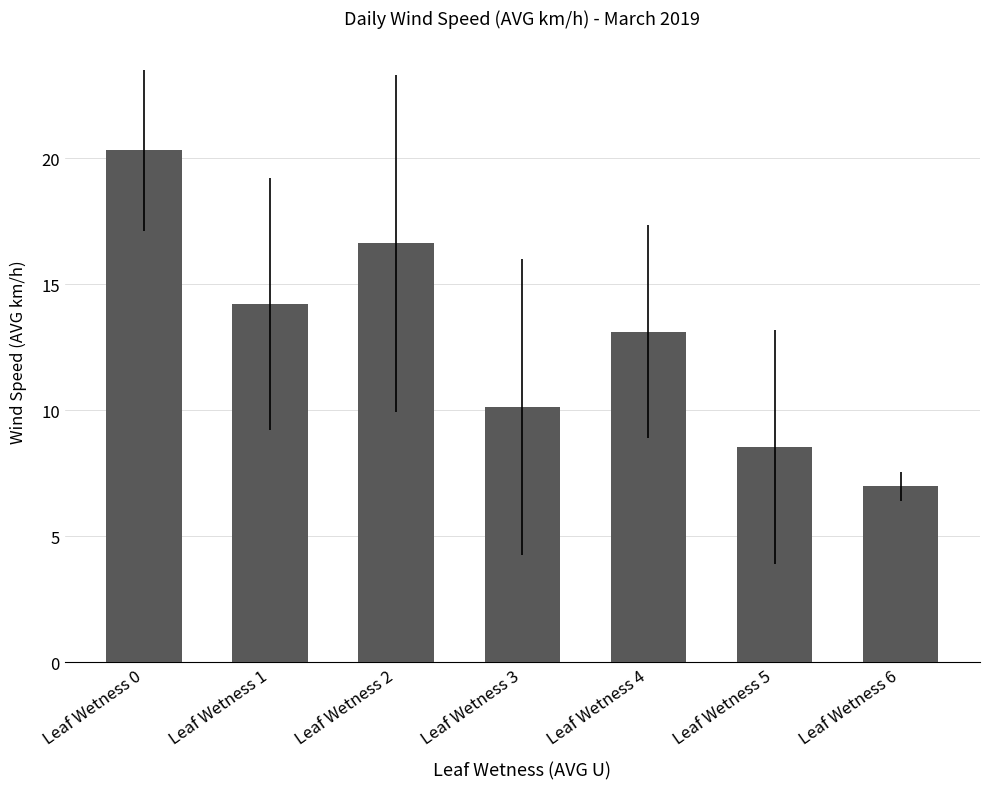

What is the sum of the values at Leaf Wetness 5 and Leaf Wetness 4?

21.7